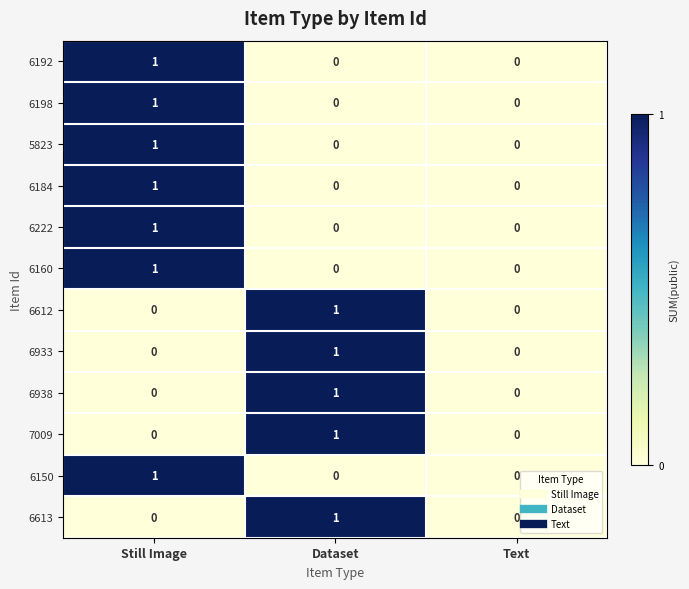

Which category has the highest value in the 6613 series?

Dataset